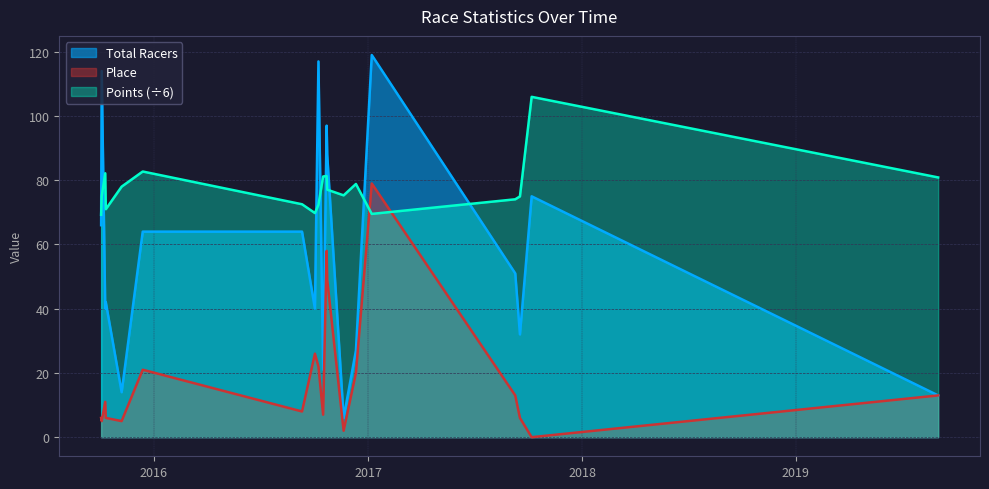

Rank the series at 2015-12-13 from highest to lowest value.

Points, Total Racers, Place